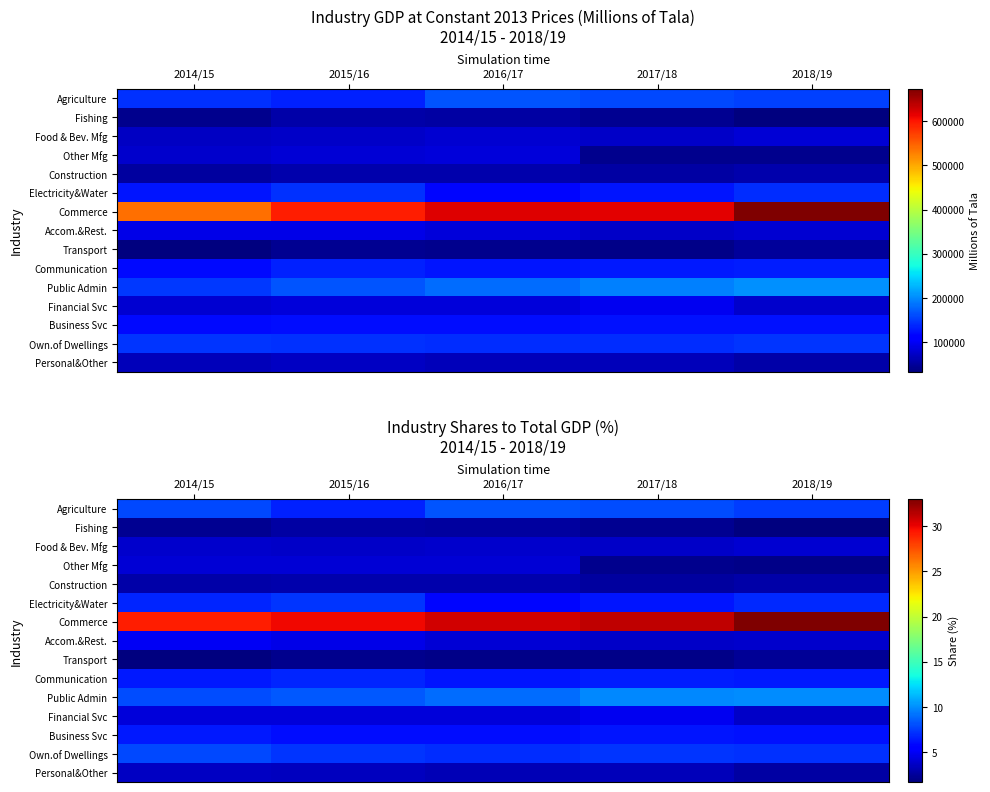

At which category does the chart reach its peak across all series?

2018/19